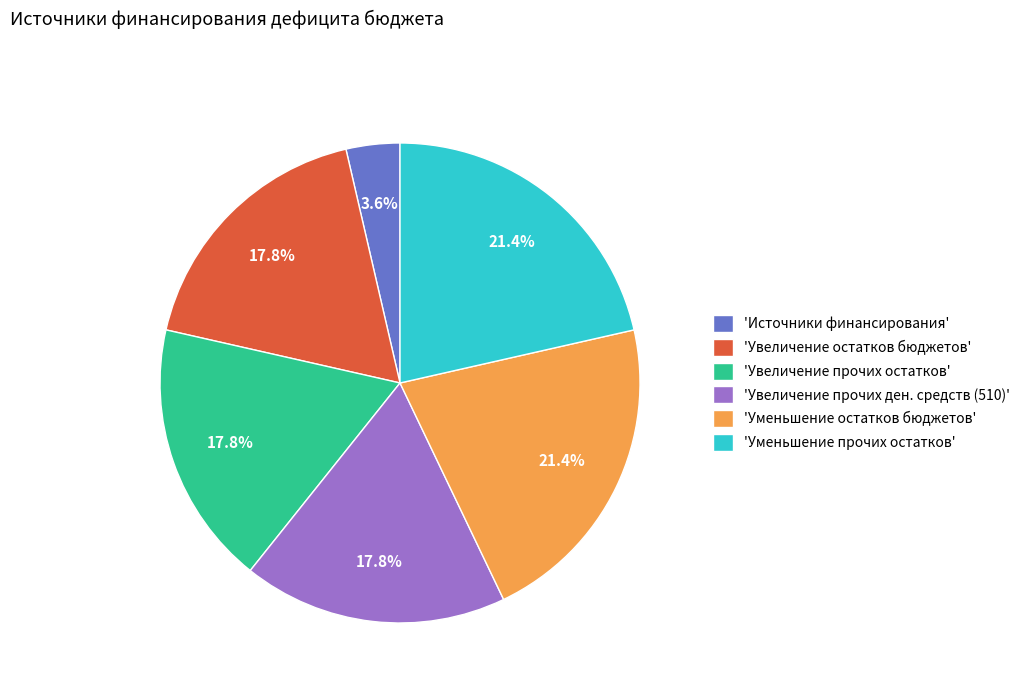

Approximately how many times larger is the value at 'Увеличение прочих ден. средств (510)' compared to 'Уменьшение прочих остатков'?

0.8